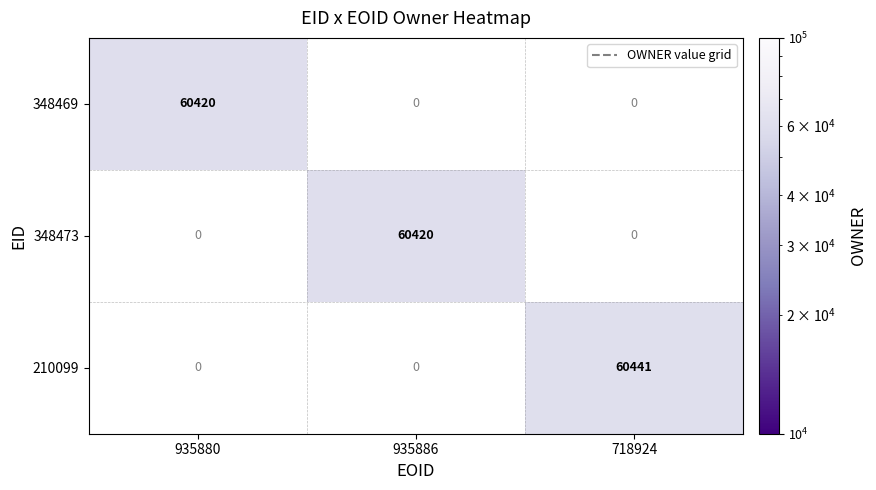

Which has a higher value, 718924 or 935886?

935886